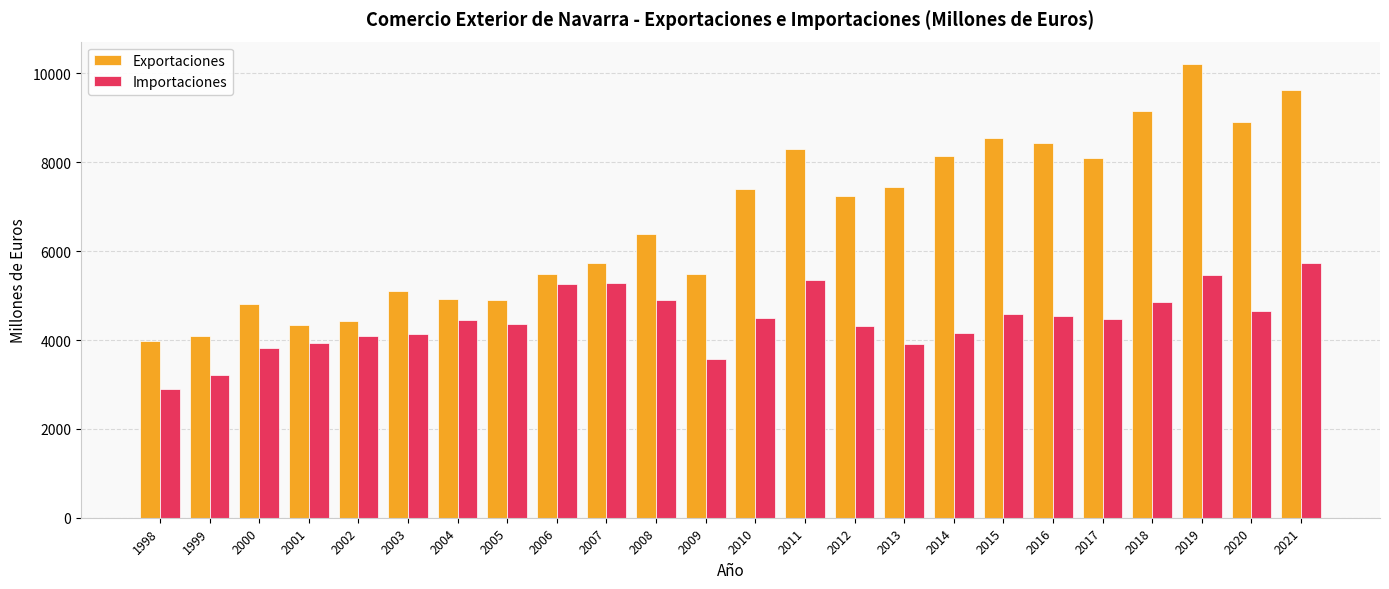

What is the value of the Importaciones bar at the 10th from the left?

5275.3